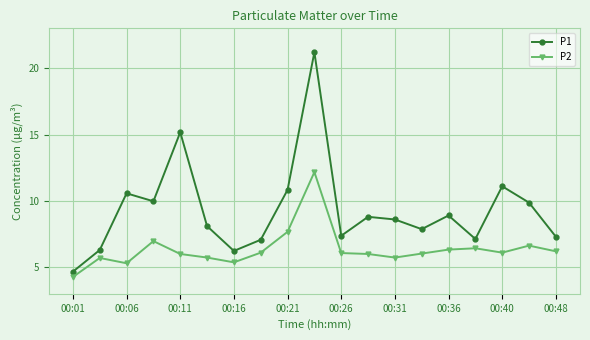

How many series are shown in this chart?

2